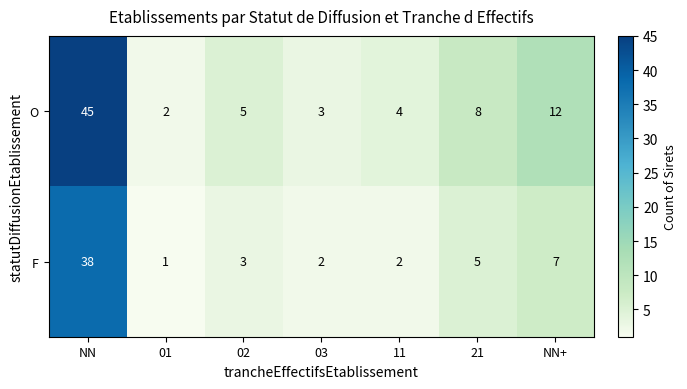

Rank the series by their average value, from lowest to highest.

F, O